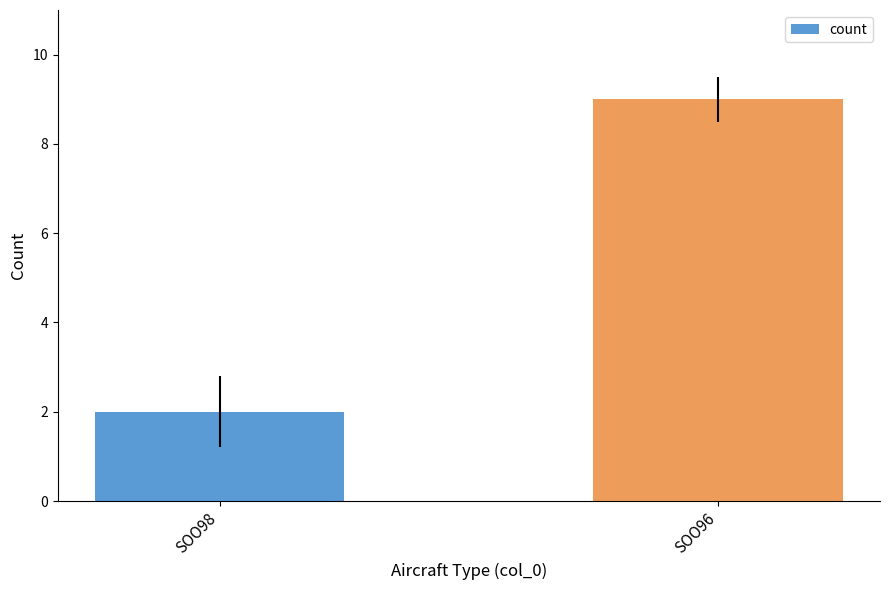

Where is the data nearest to the value 5?

SOO98